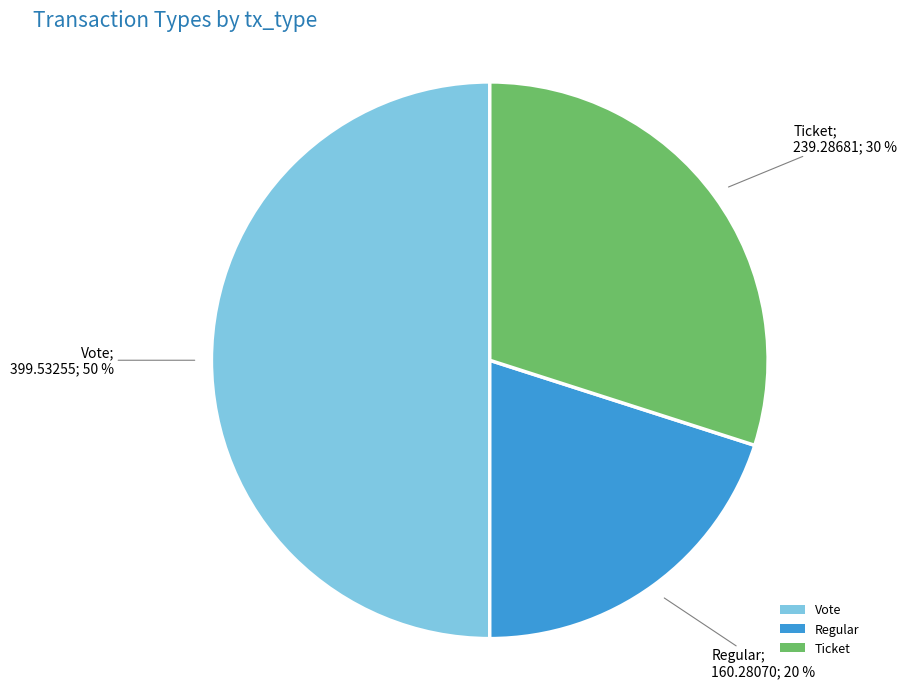

What is the largest slice in the pie chart?

Vote